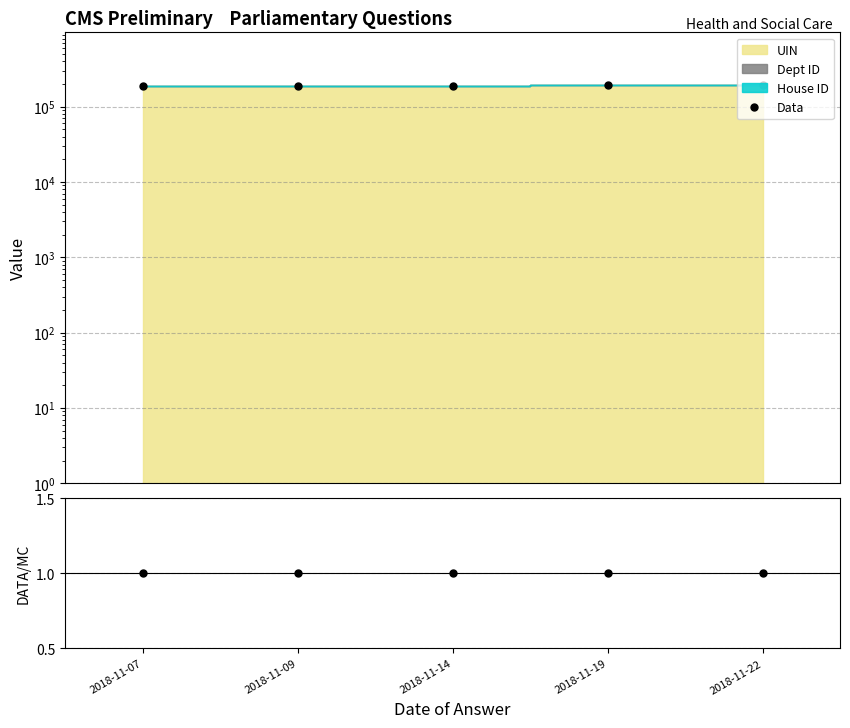

How many lines are shown in the chart?

2